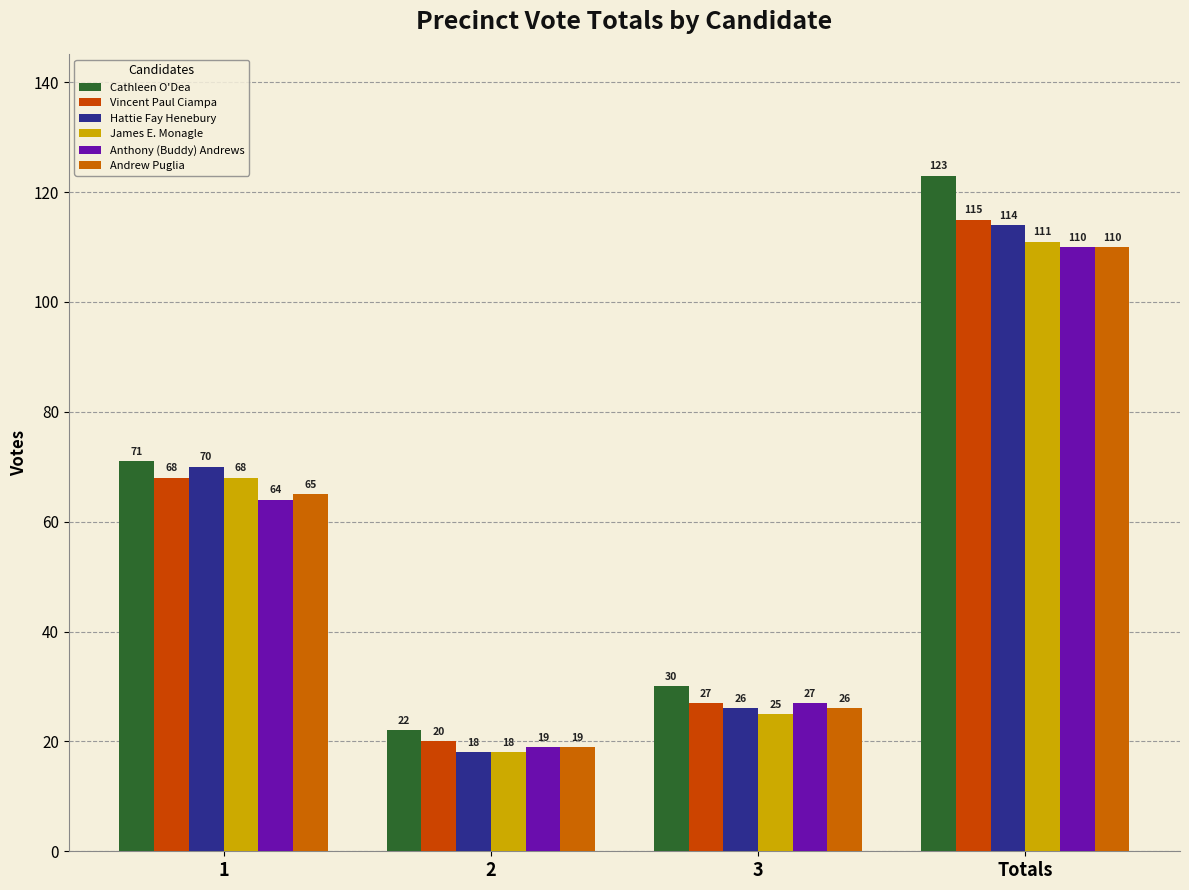

Which category has the highest value in the Vincent Paul Ciampa series?

Totals